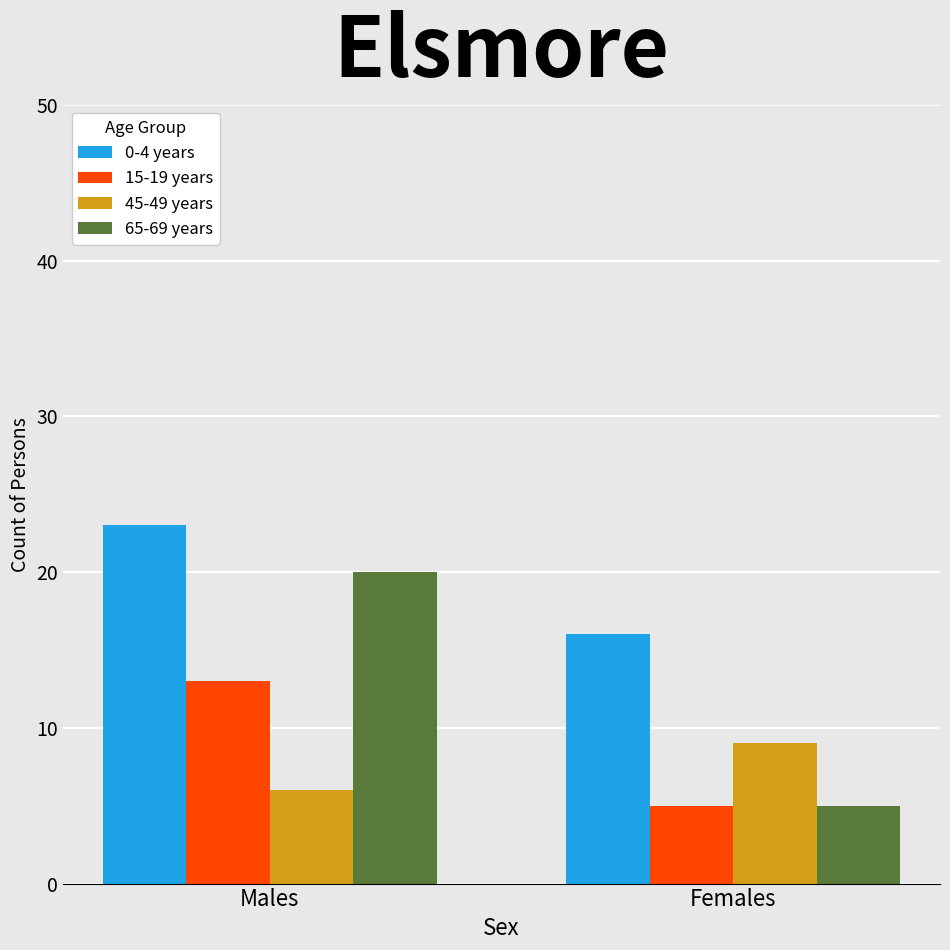

What is the sum of the 45-49 years values at Males and Females?

15